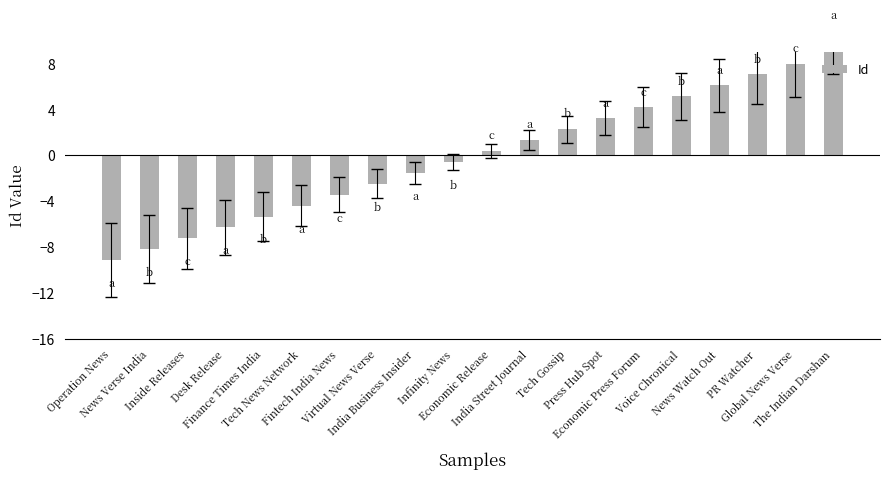

True or false: the data shows -7.0 at Tech News Network.

False